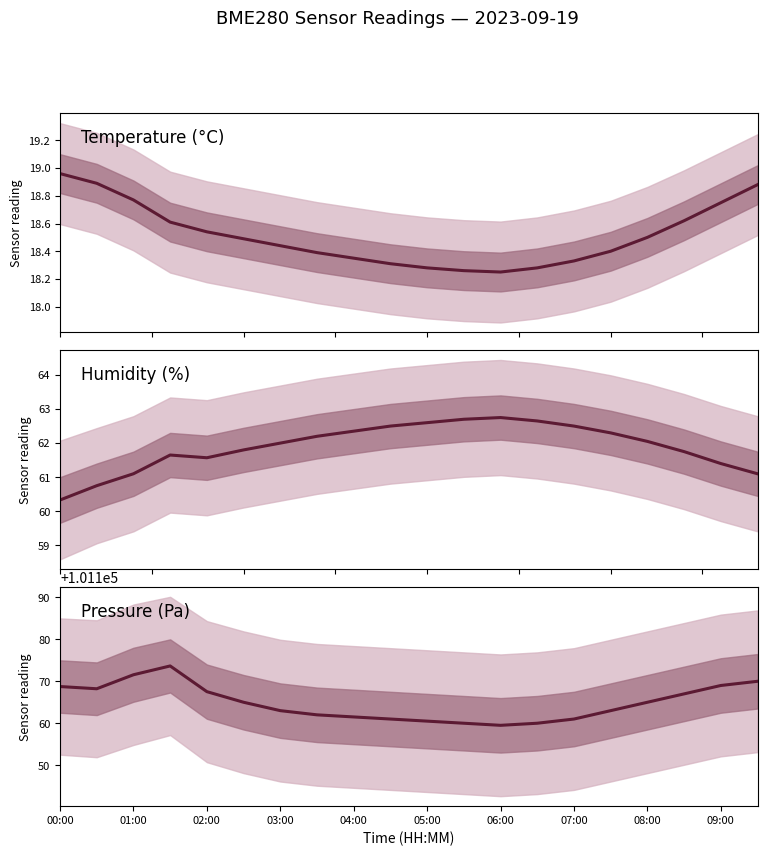

What position from the right is 19?

1